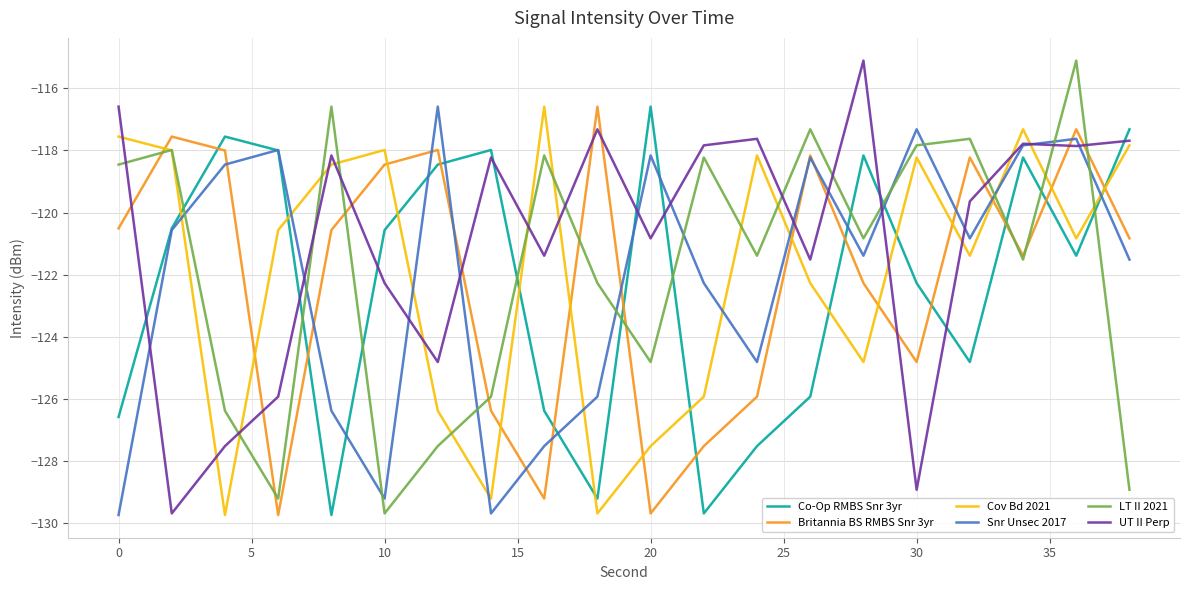

What is the average value of the Cov Bd 2021 series?

-121.9